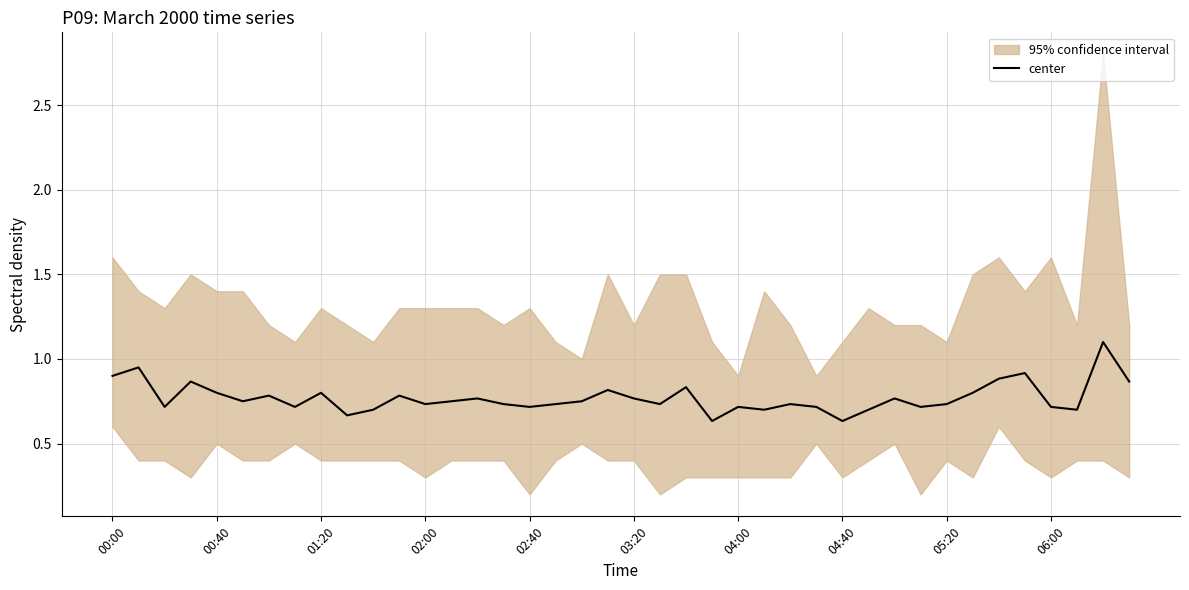

The value of center at 00:00 is 1.3. True or false?

False